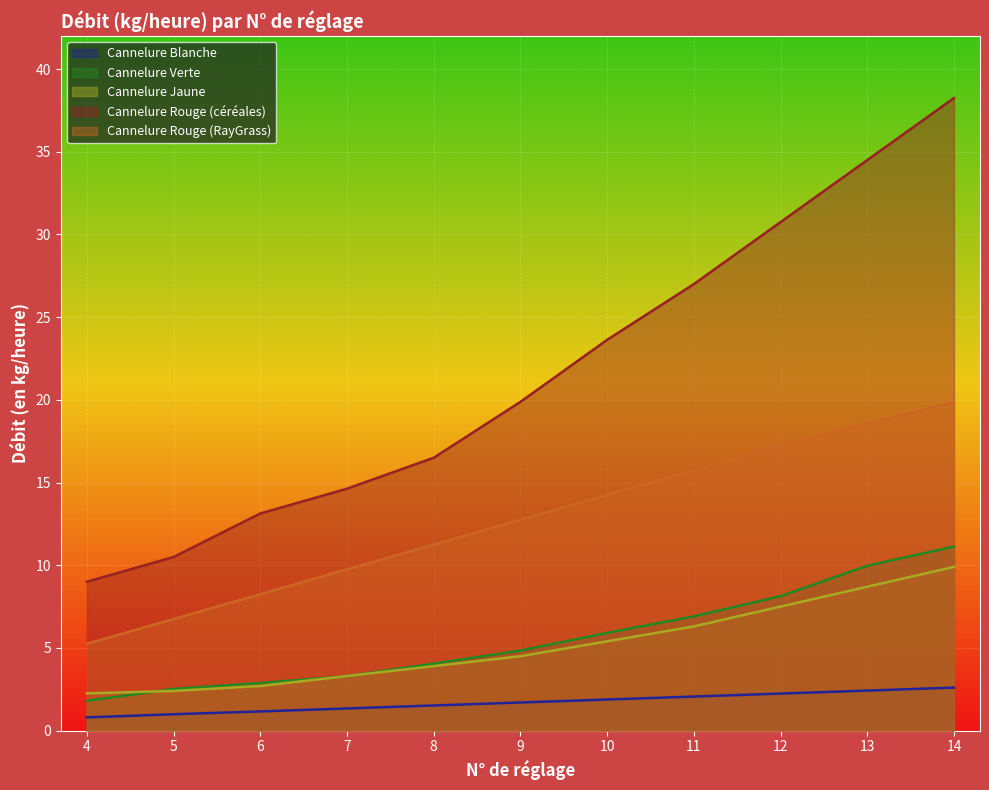

True or false: Cannelure Rouge (RayGrass) has a value of 11.3 at 13.

False